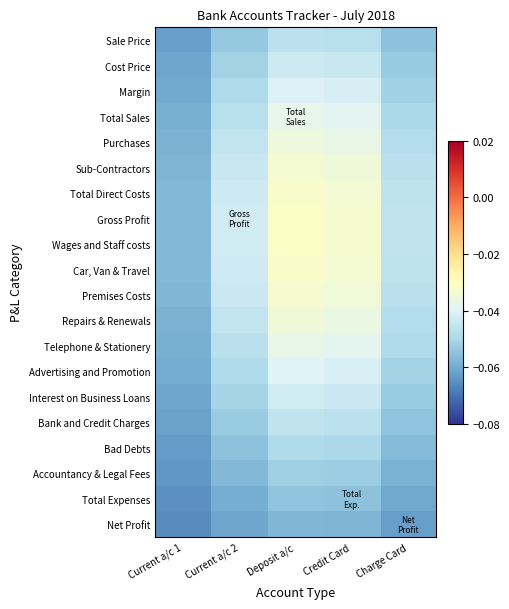

At which category is the sum across all series the highest?

Deposit a/c